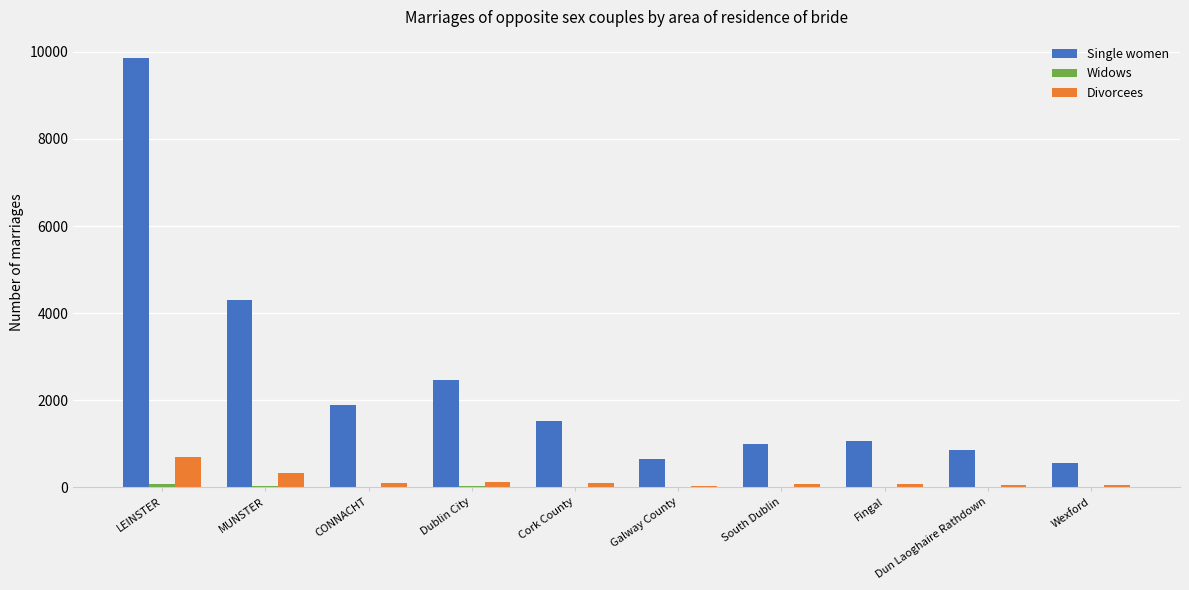

What is the total value across all series at CONNACHT?

2009